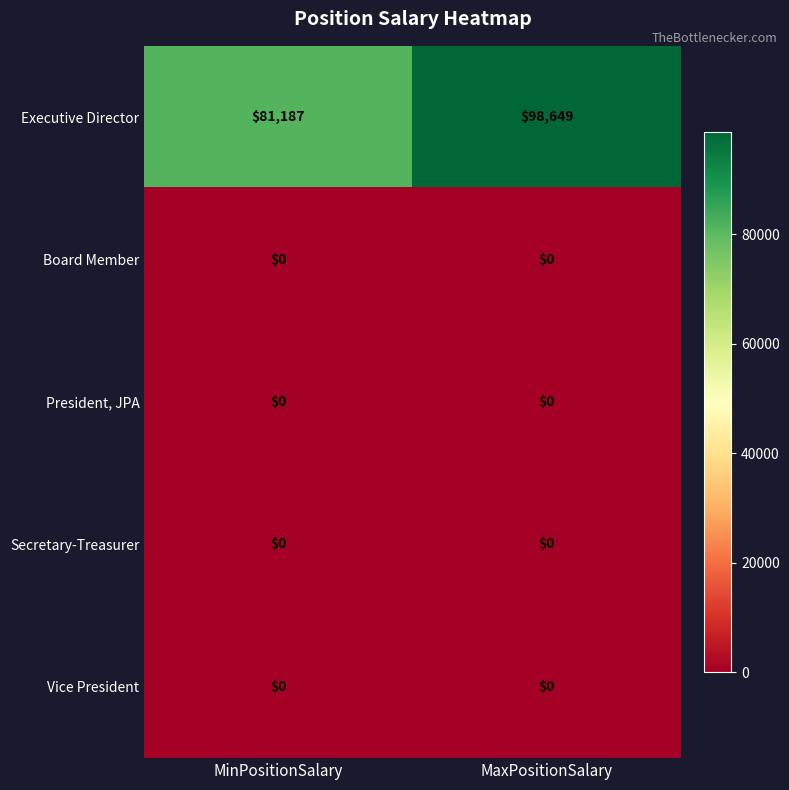

What is the total value across all series at MaxPositionSalary?

98649